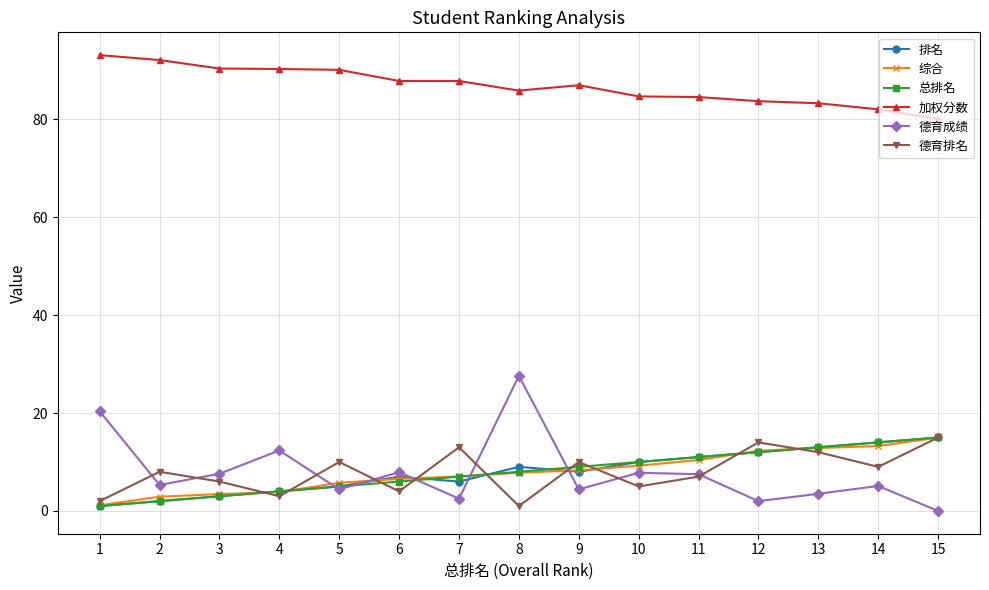

At how many categories does at least one series exceed 54?

15